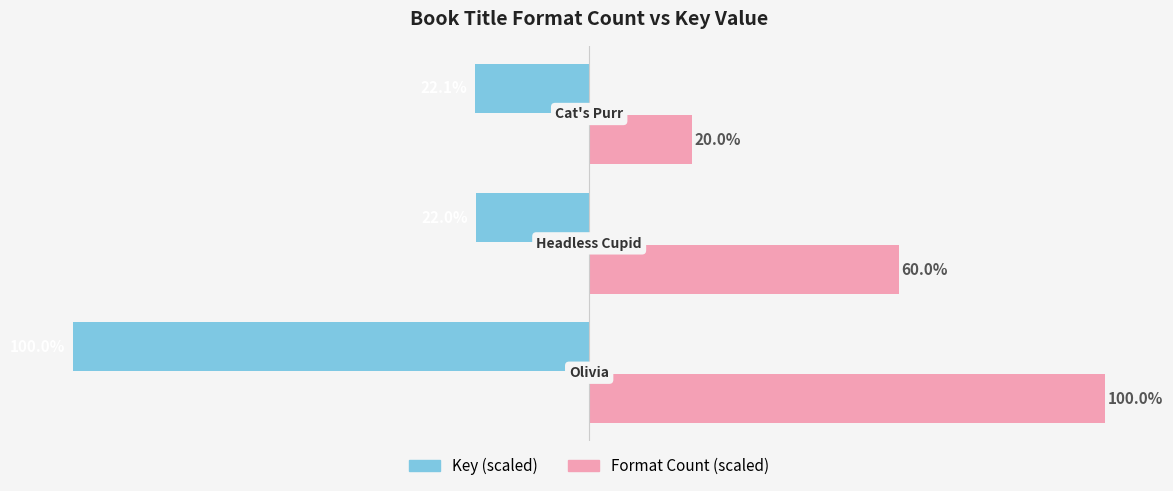

Which series has the largest total across all categories?

Format Count (scaled)